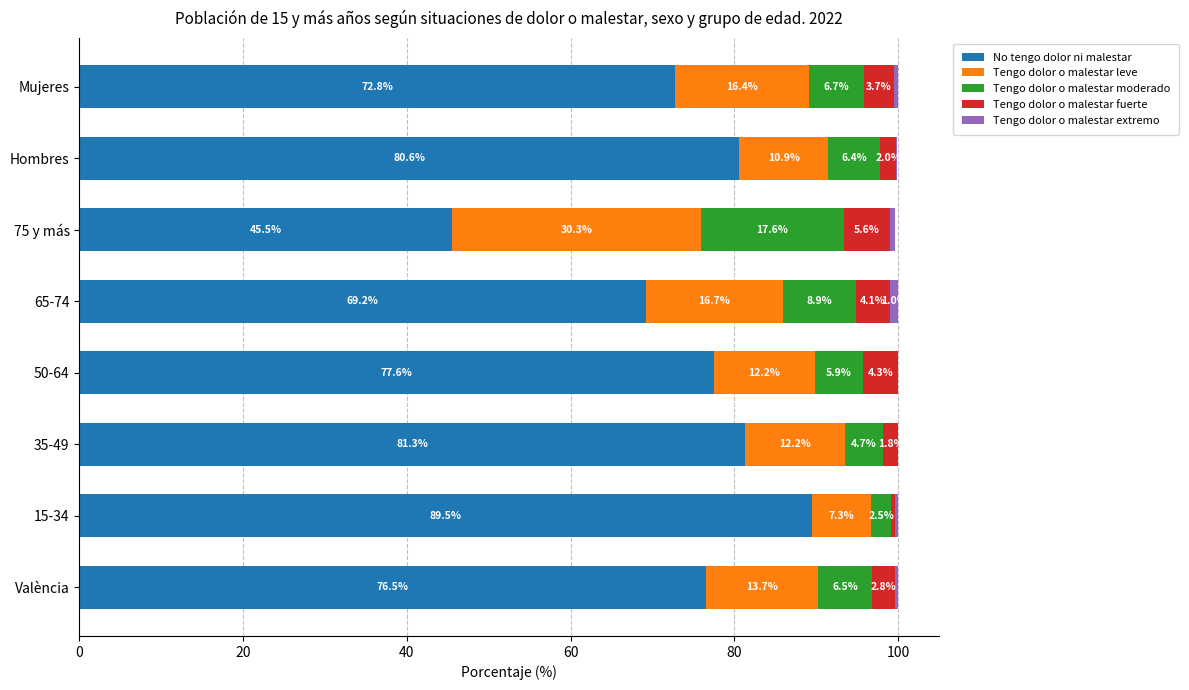

The No tengo dolor ni malestar series shows 76.5 at València. True or false?

True